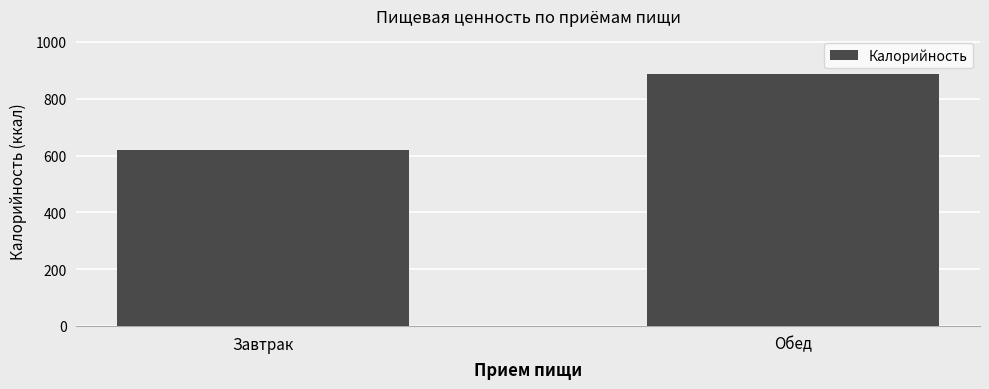

Between Завтрак and Обед, which is larger?

Обед